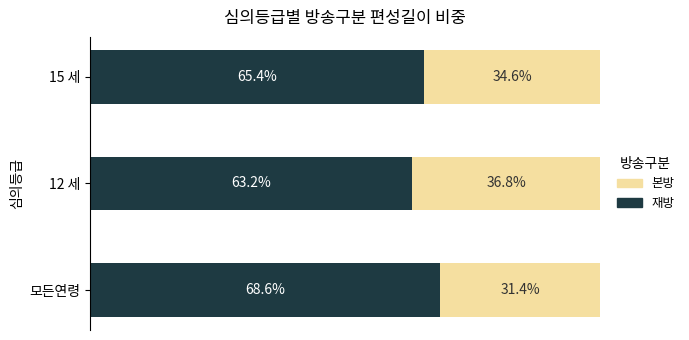

What are all the series names shown in the legend?

본방, 재방